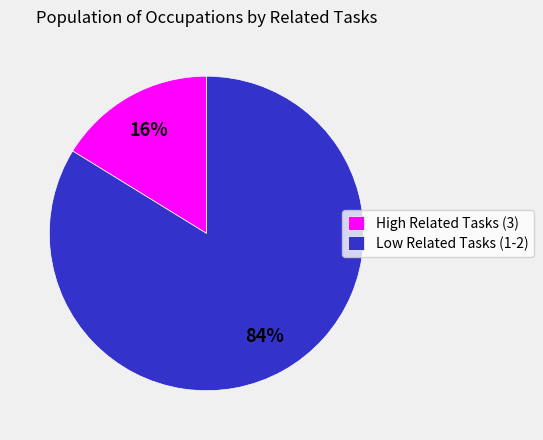

To the nearest percent, what percentage of the pie is High Related Tasks (3)?

16%